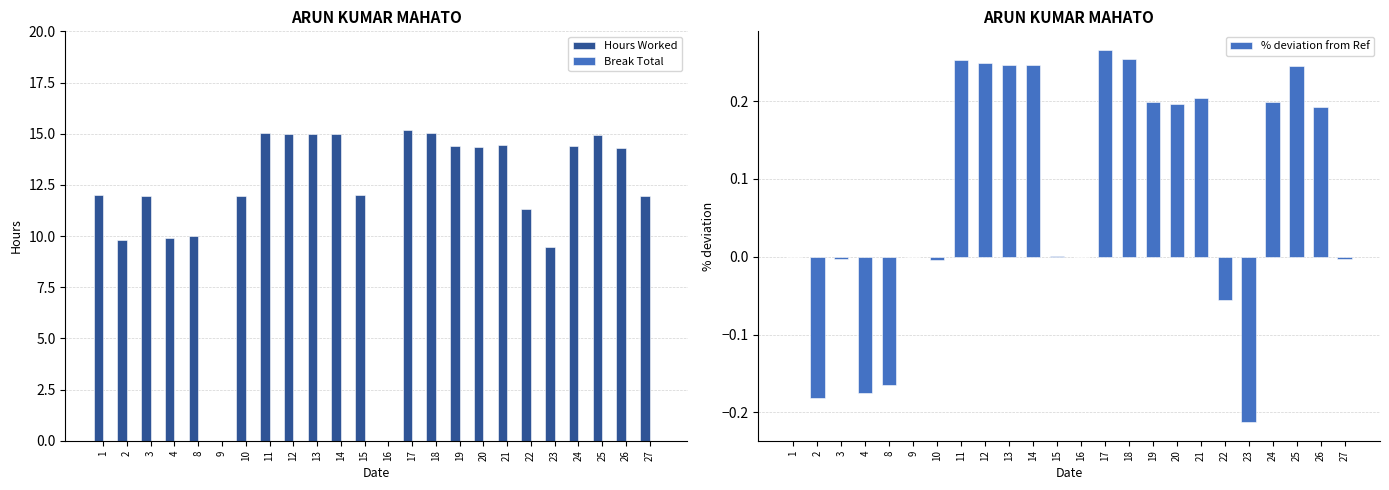

Where is % deviation from Ref nearest to the value 0?

9